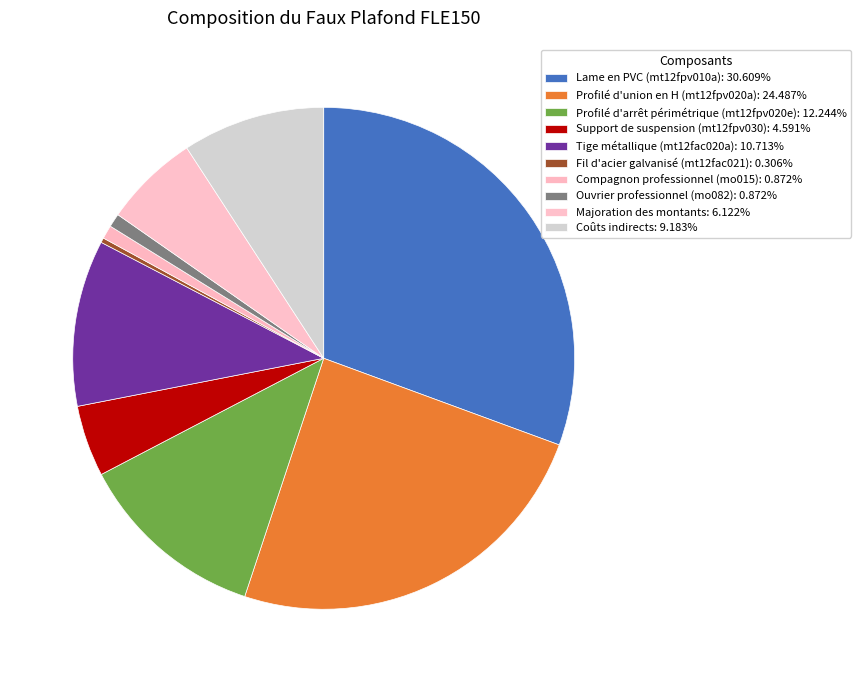

Is the sum of Compagnon professionnel (mo015) and Majoration des montants greater than half?

No